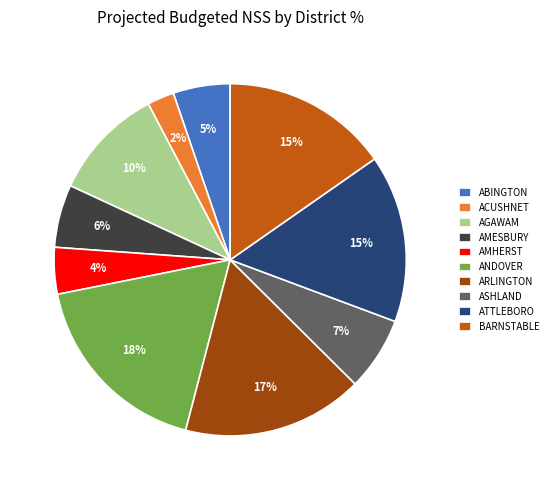

Is it true that ATTLEBORO is 1% of the pie?

False